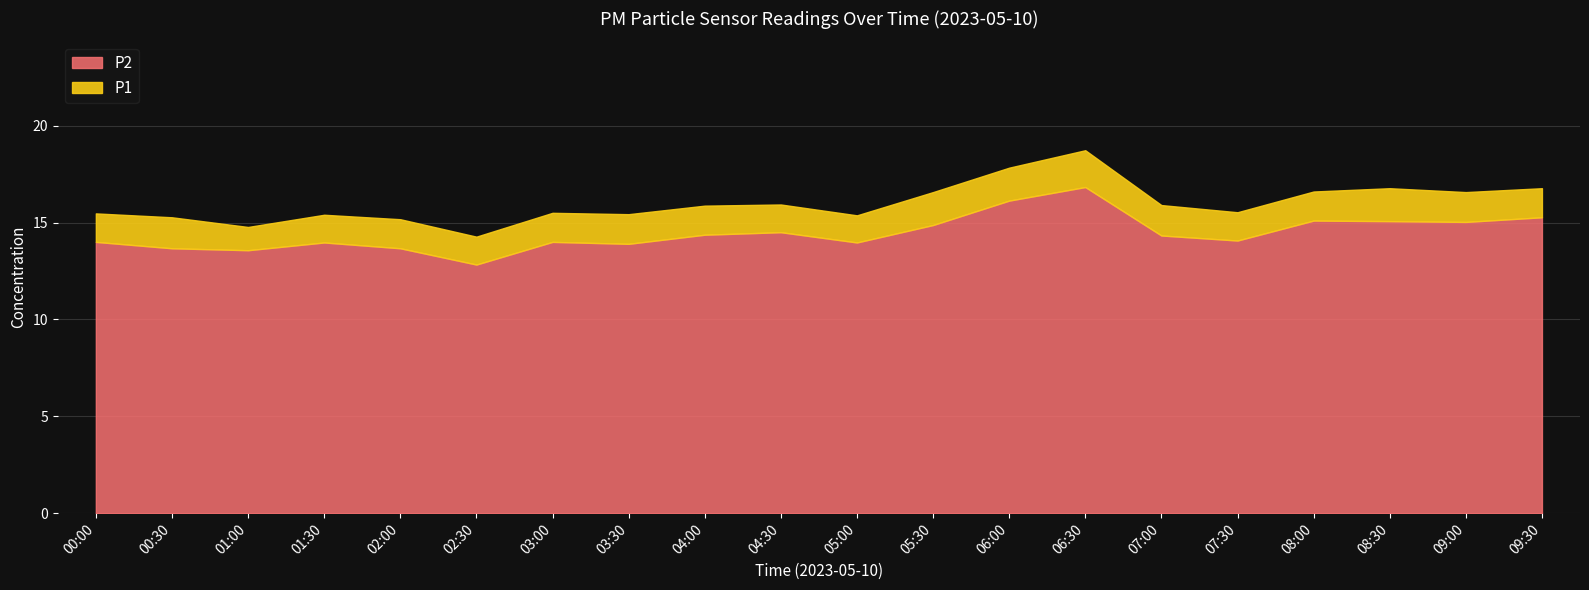

What position from the right is 00:00?

20